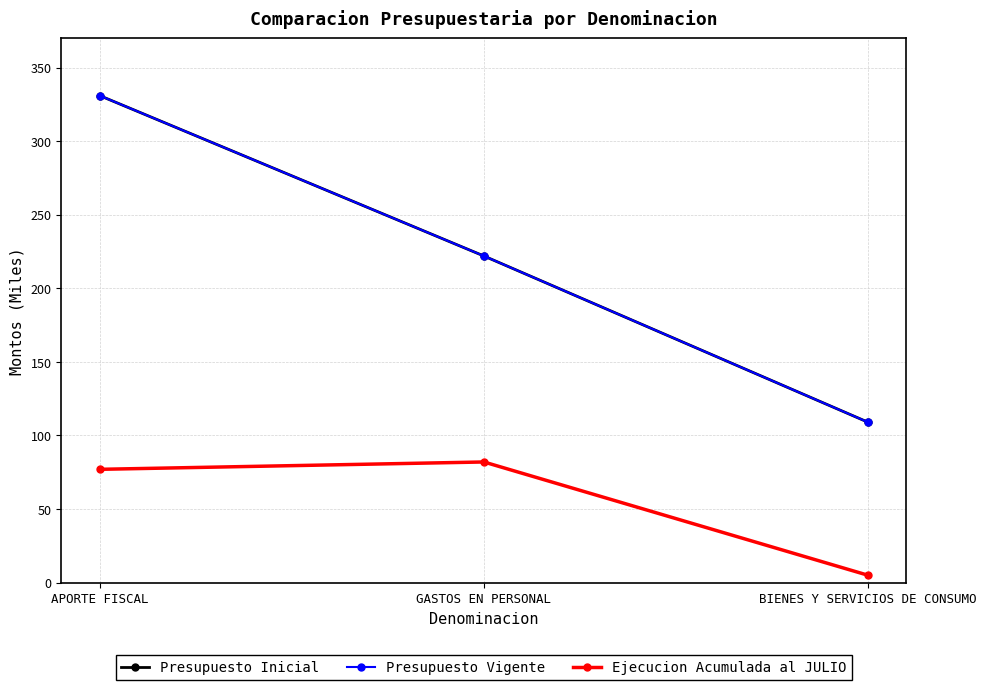

At how many categories does at least one series exceed 260?

1